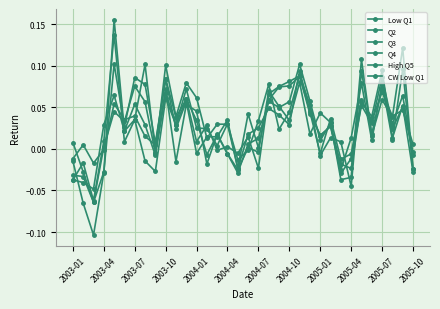

Does the chart have visible grid lines?

Yes